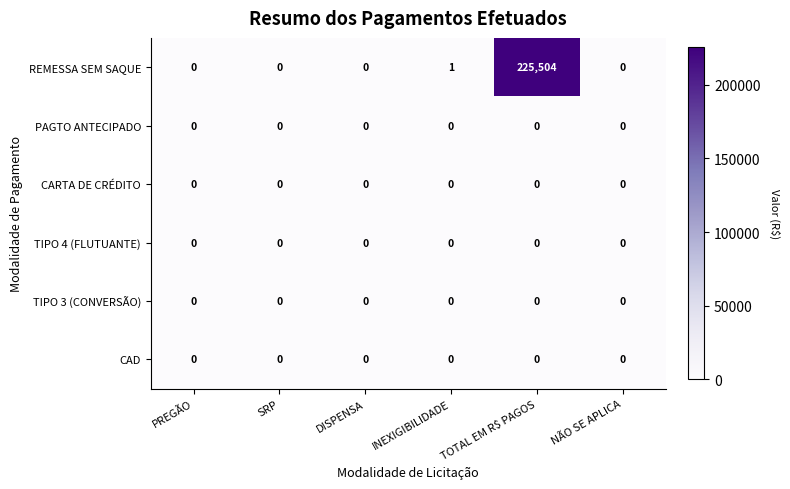

Count the number of data series in this chart.

6